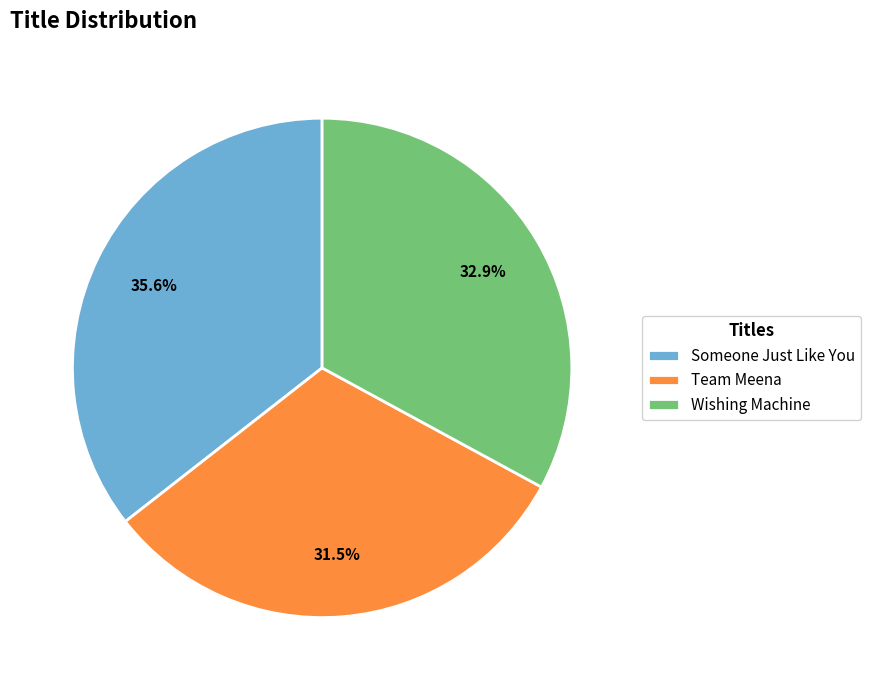

Count the number of slices in the pie.

3